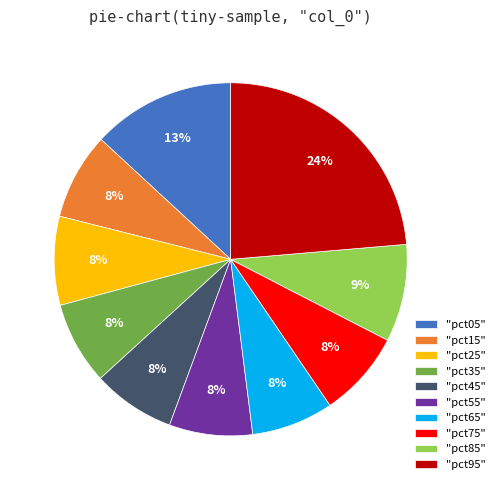

Is it true that "pct45" is 21% of the pie?

False